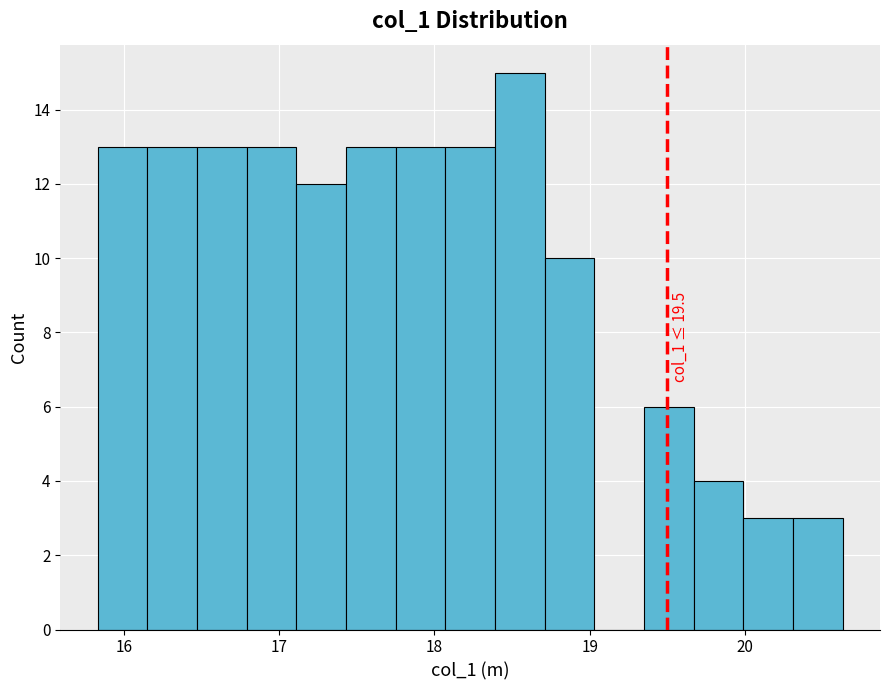

Read against the x-axis, roughly where is the centre of the tallest bar?

18.6